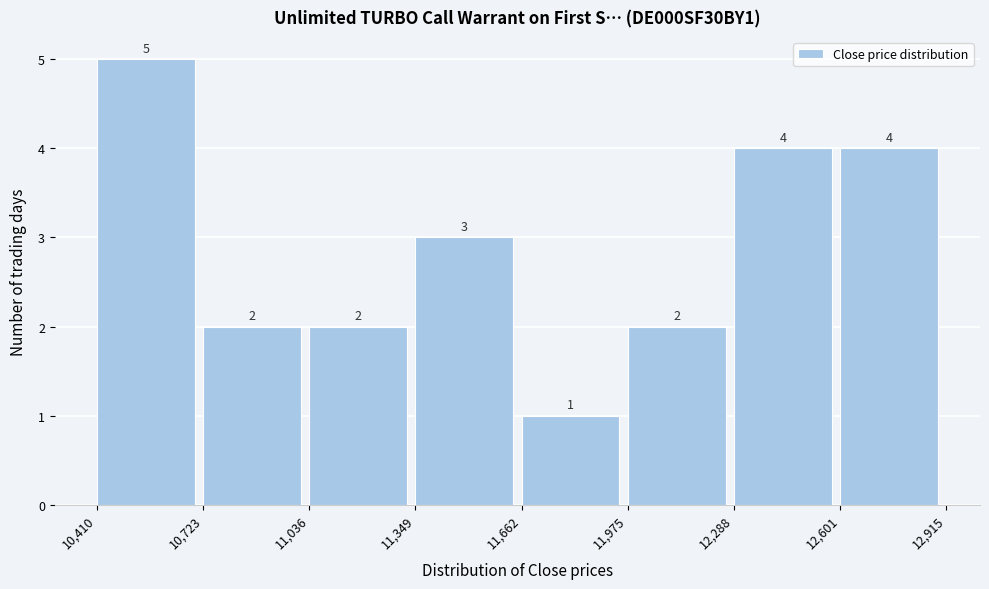

Which range on the x-axis has the tallest bar?

10,410 to 10,723